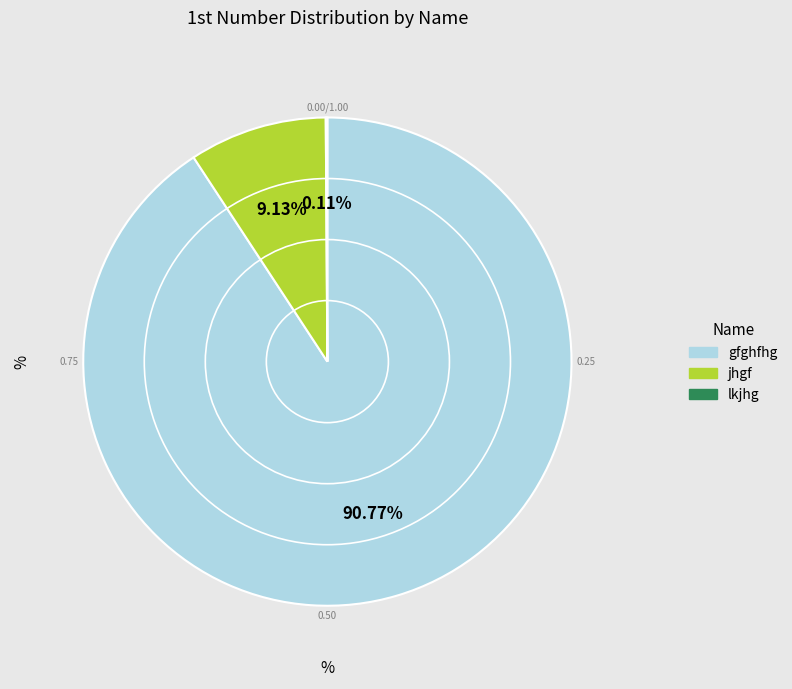

What percentage is NOT represented by jhgf?

90.9%